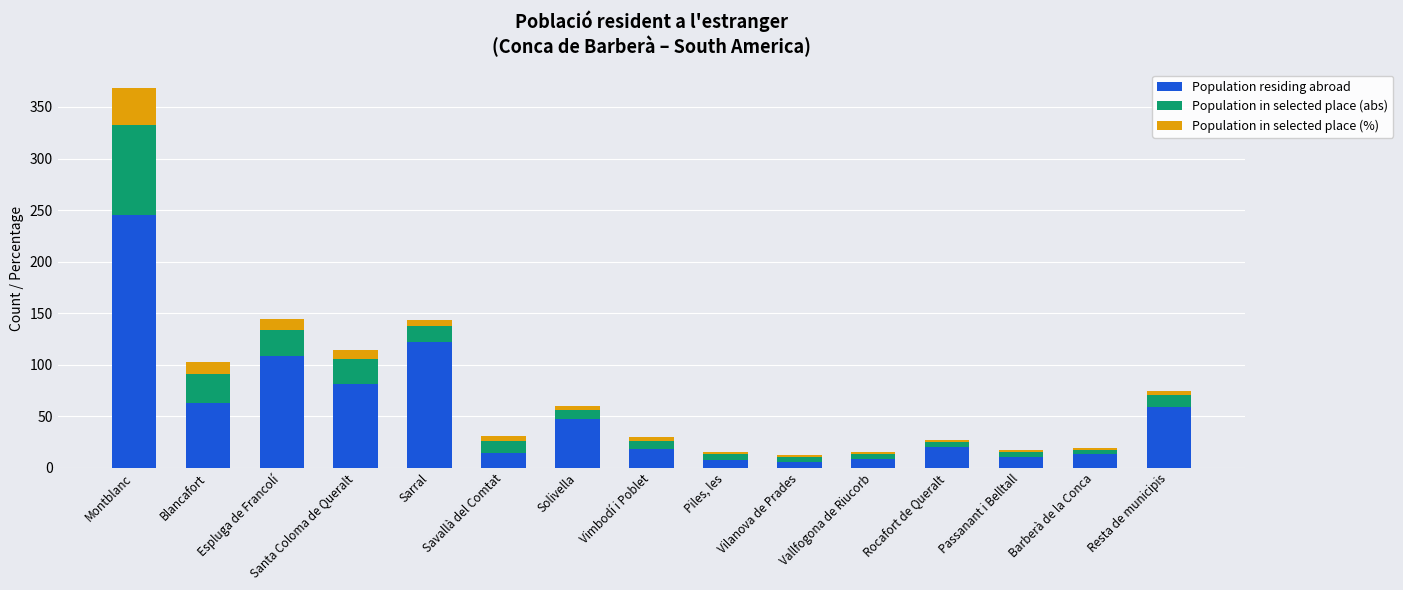

At which label does Population residing abroad reach its peak?

Montblanc